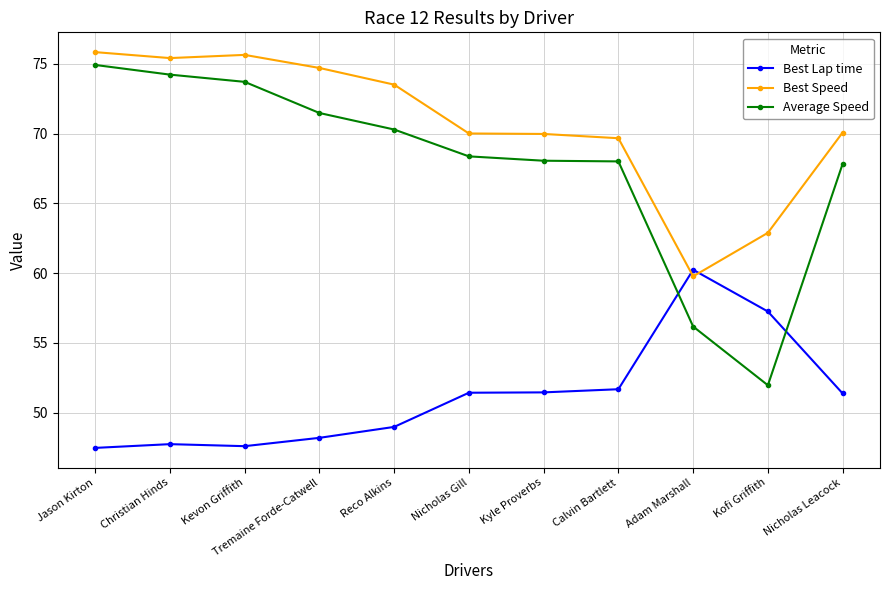

True or false: Average Speed and Best Speed intersect in this chart.

False